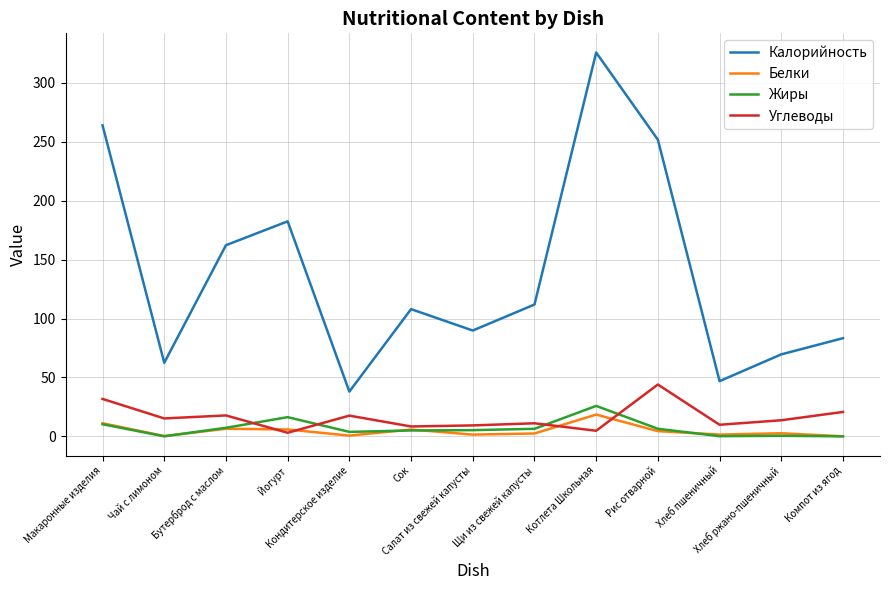

True or false: Белки and Калорийность cross at least once.

False